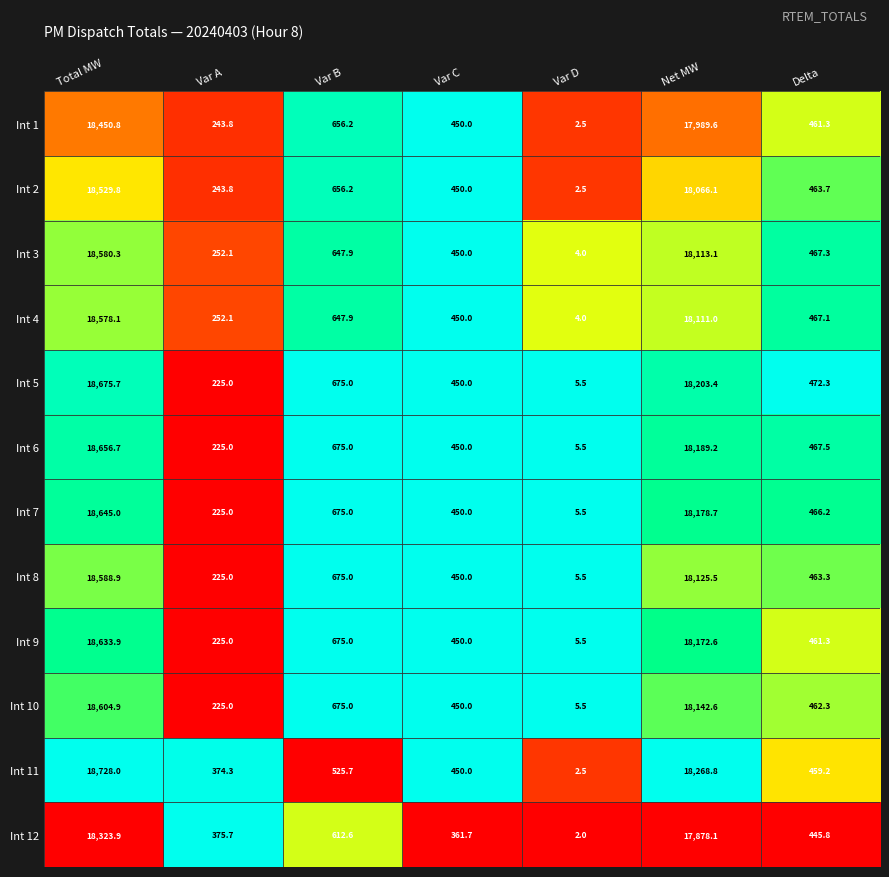

What is the sum of the Int 3 values at Delta and Var C?

917.3